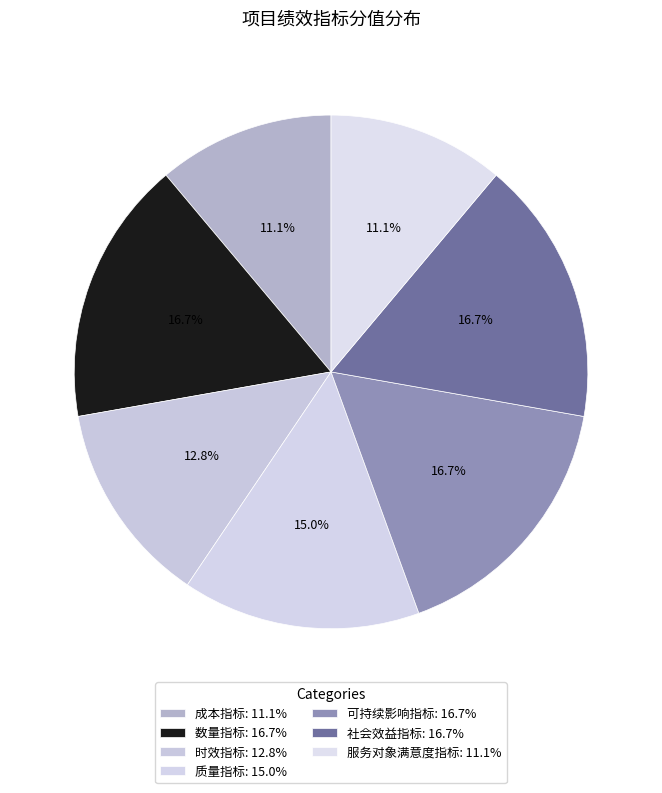

Count the number of slices in the pie.

7